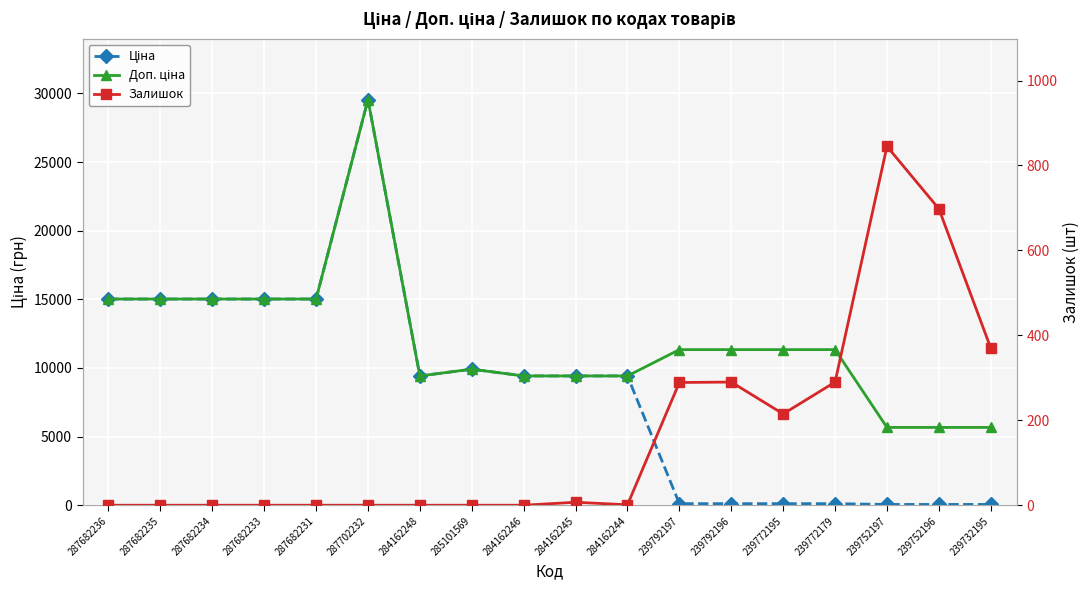

True or false: Ціна and Доп. ціна intersect in this chart.

False